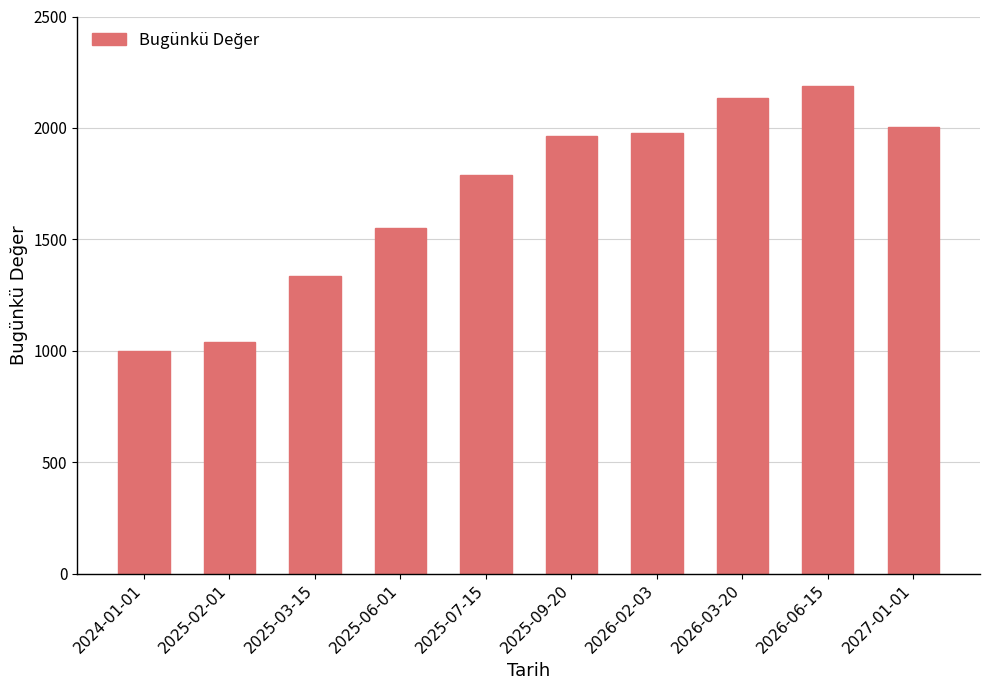

Is it true that the value at 2025-02-01 is 1040.3?

True